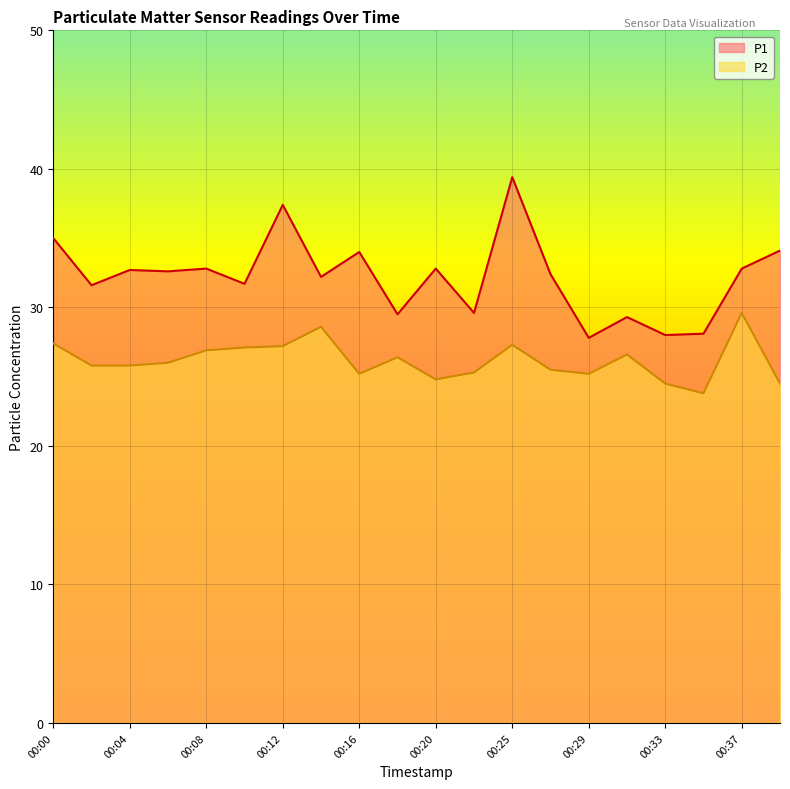

List the series in order of their peak value, highest first.

P1, P2